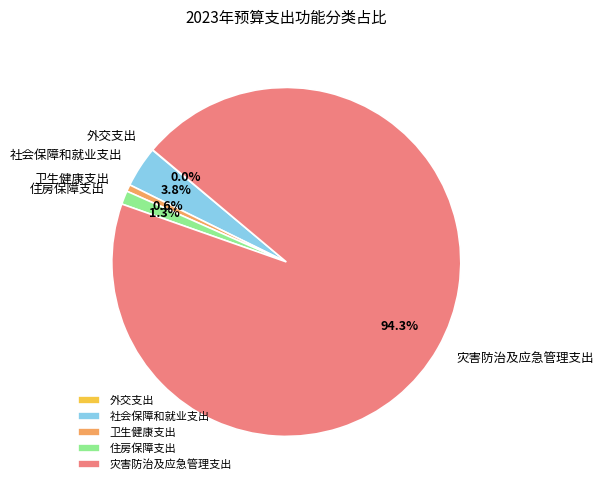

To the nearest percent, what is the combined percentage of 灾害防治及应急管理支出 and 社会保障和就业支出?

98%